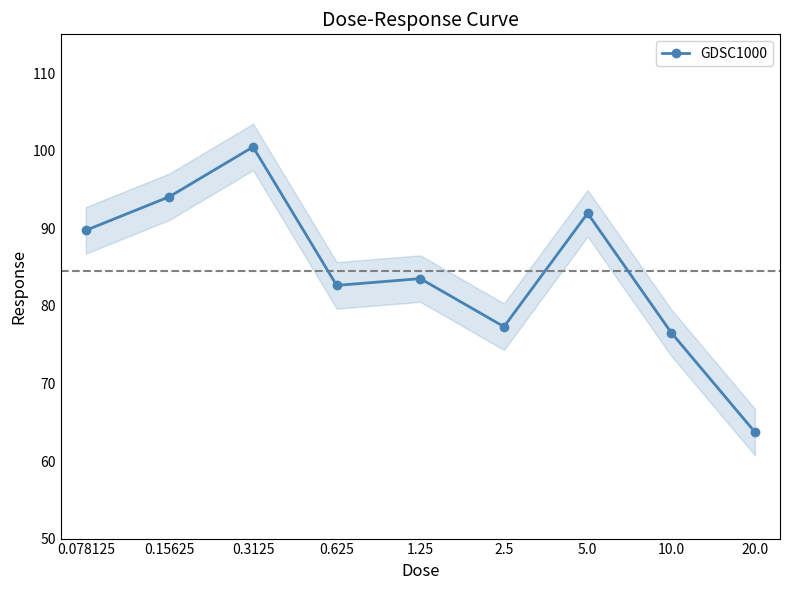

At which category does the data reach its first local valley?

0.625